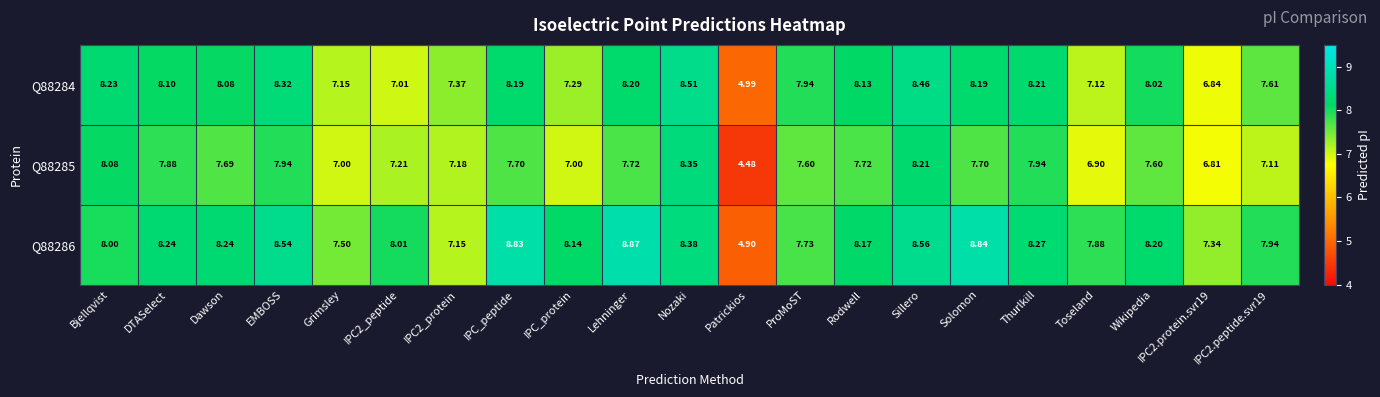

Where does the Q88285 series first go above 7?

Bjellqvist